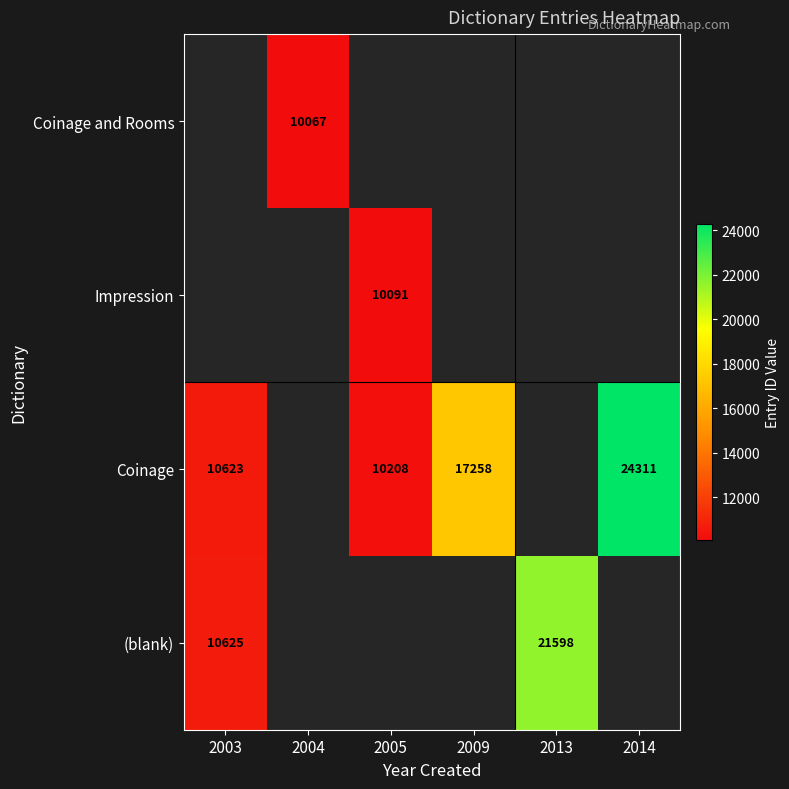

The value of Coinage and Rooms at 2004 is 13679. True or false?

False